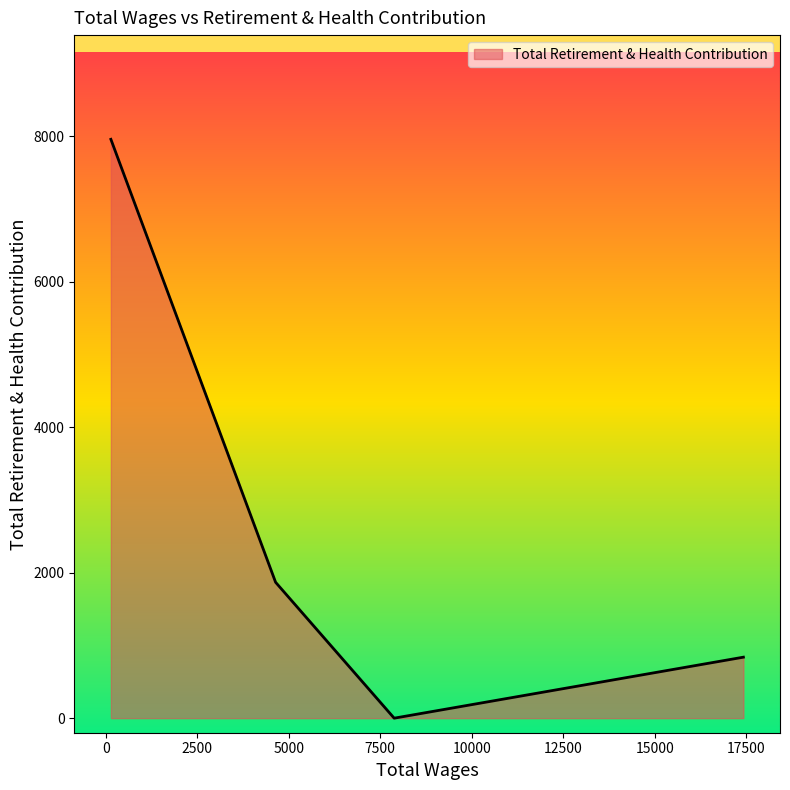

Does the chart have visible grid lines?

No